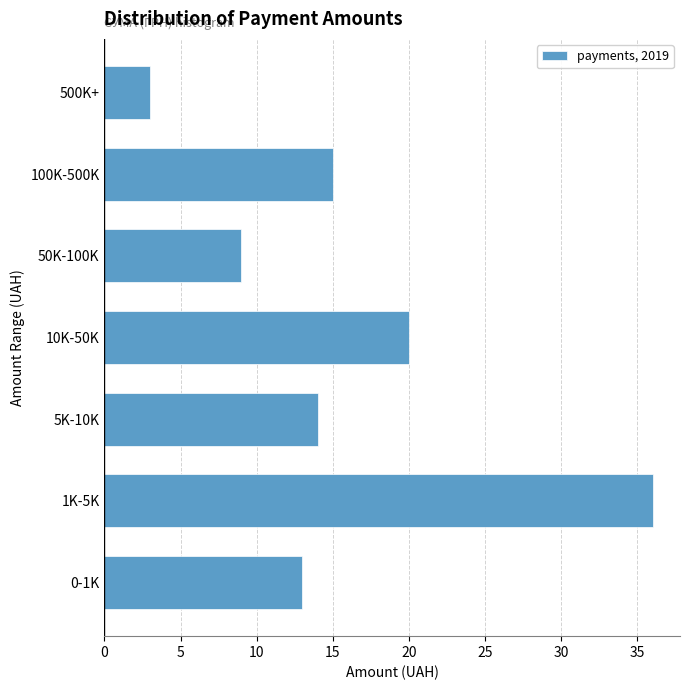

Reading bottom to top, extract all data points from this chart.

0-1K=13	1K-5K=36	5K-10K=14	10K-50K=20	50K-100K=9	100K-500K=15	500K+=3